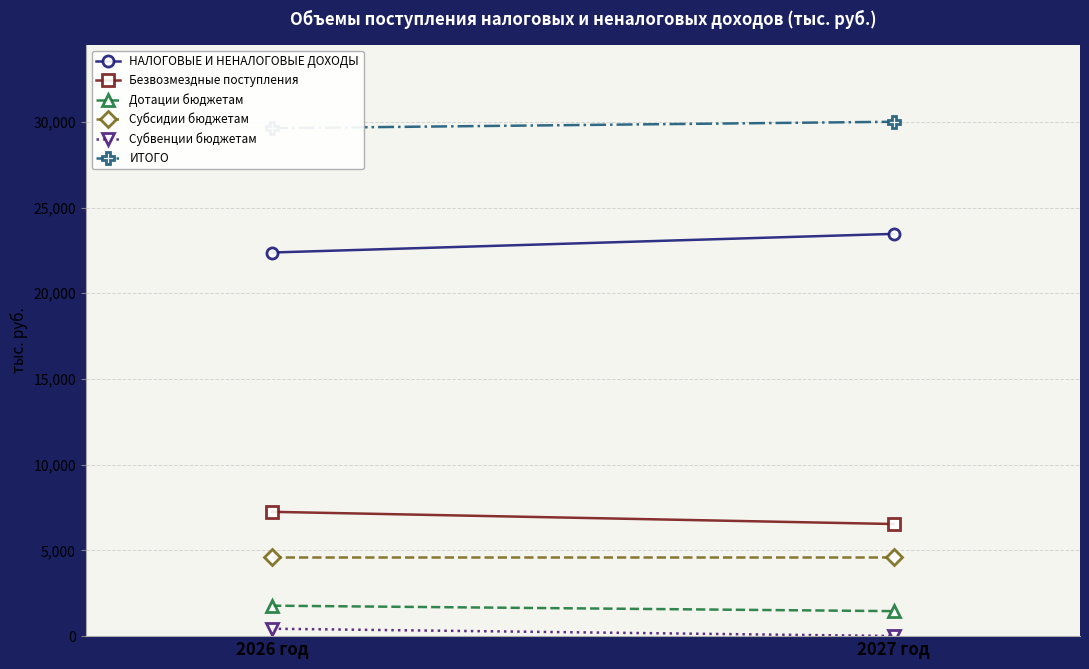

How many data points in ИТОГО are less than 30002?

1